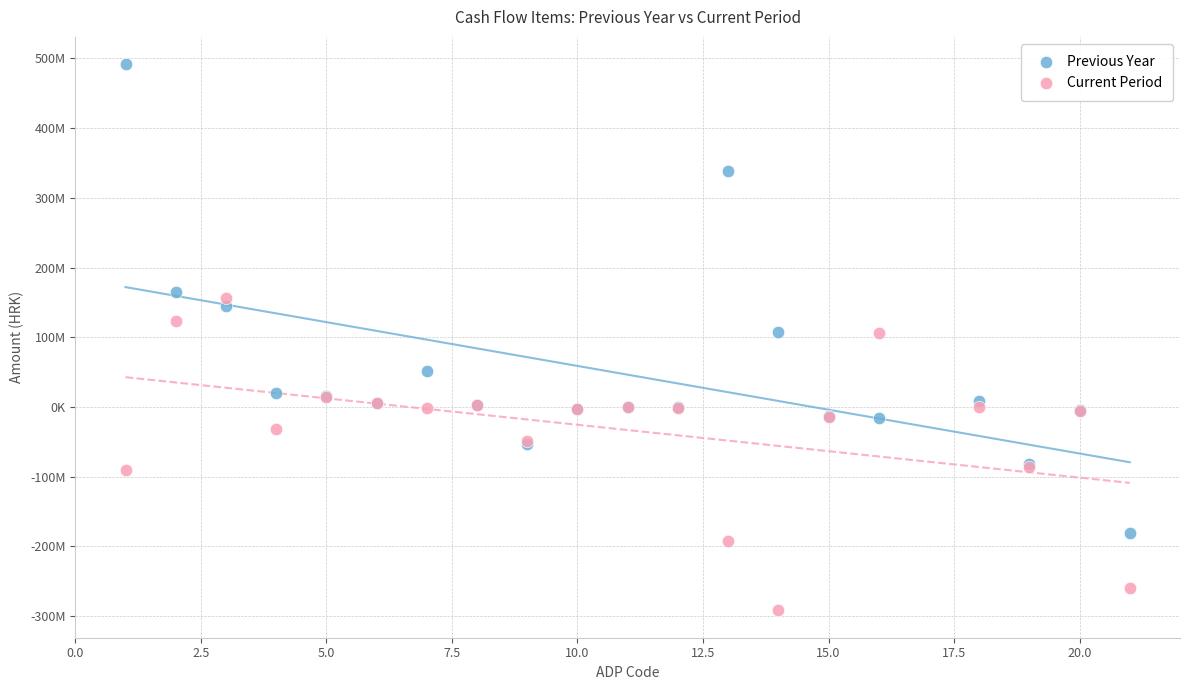

Which series contains the lowest Y value?

Current Period